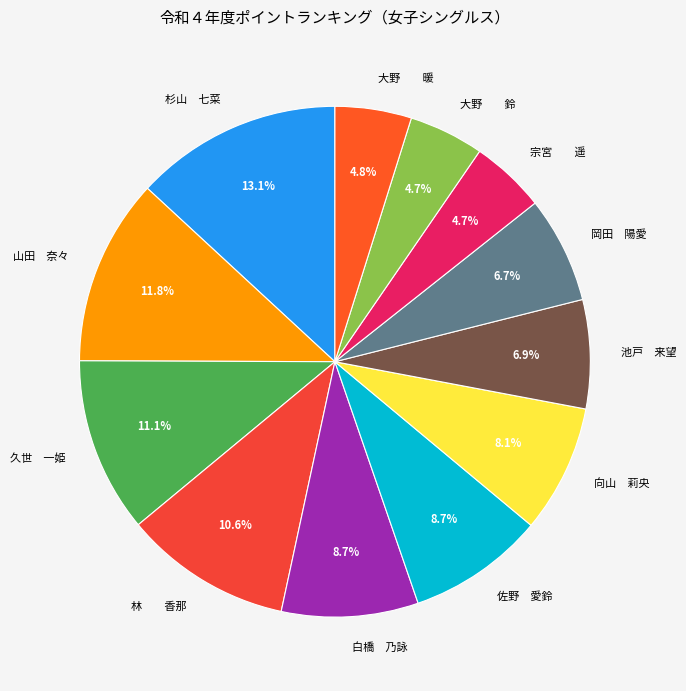

Does any single category account for the majority?

No